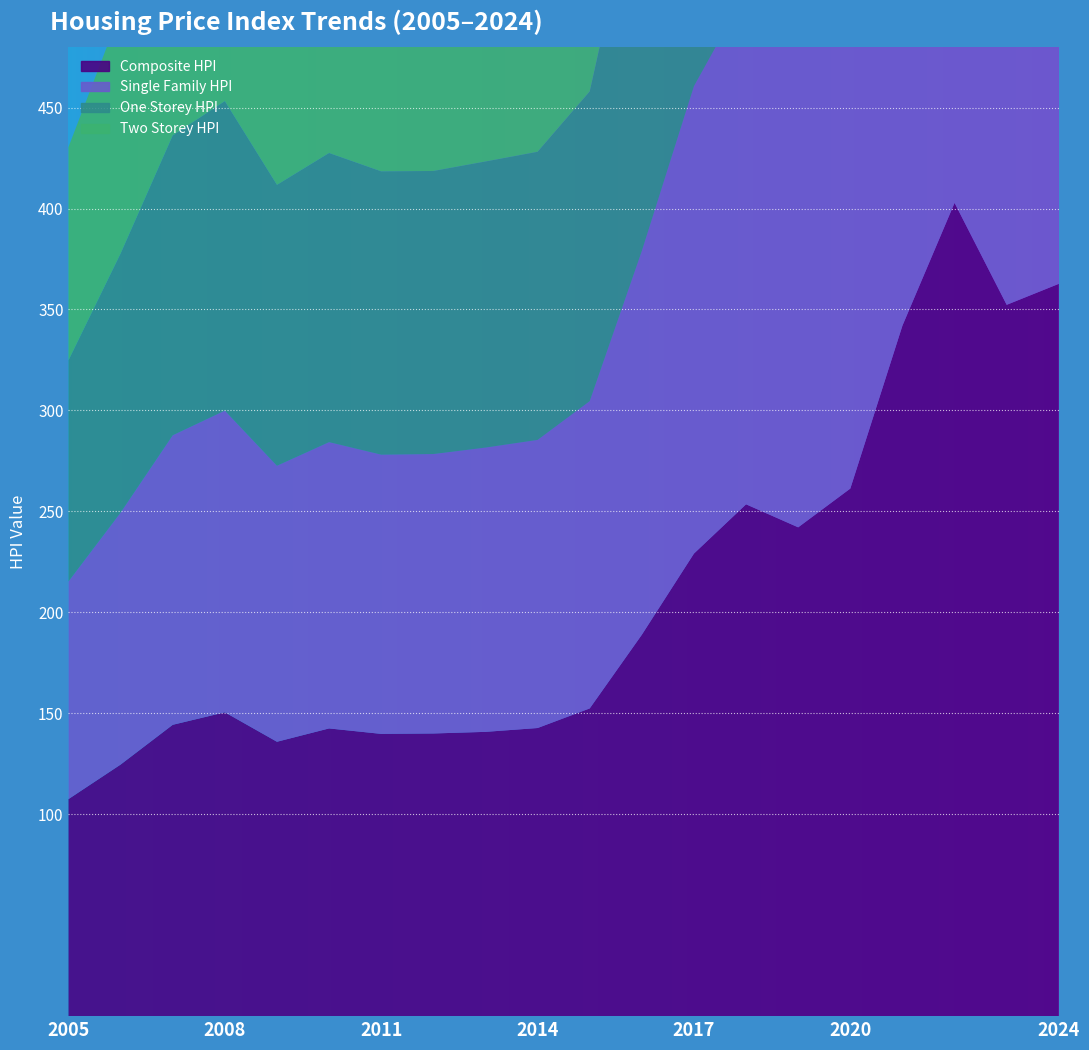

Reading right to left, what are all the values shown in this chart?

Composite HPI: 362.7	352.3	402.8	342.0	261.3	242.1	253.5	229.1	188.9	152.4	142.7	140.8	140.0	139.8	142.5	135.9	150.5	144.3	124.6	107.5
Single Family HPI: 372.0	359.0	412.0	354.9	267.5	246.3	253.7	231.5	190.1	152.2	142.7	140.8	138.4	138.3	141.8	136.7	149.4	143.4	124.8	107.8
One Storey HPI: 385.3	371.4	428.6	373.7	274.7	254.6	261.7	239.6	195.0	153.4	142.7	141.7	140.2	140.3	143.2	139.1	153.3	148.5	128.3	109.5
Two Storey HPI: 347.2	336.4	382.1	323.2	250.7	230.8	239.1	218.7	181.5	149.6	141.0	137.9	134.9	134.8	138.3	132.6	143.8	136.6	120.1	105.6